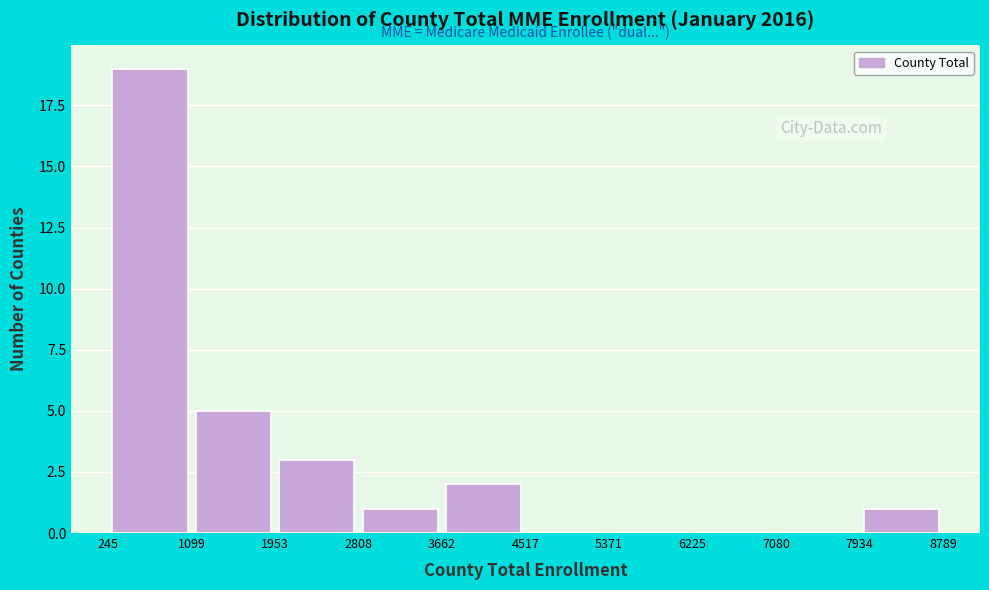

Reading left to right, transcribe this chart: for each bar, give the range it covers on the x-axis and its height. The values are not printed on the chart, so give them approximately, as read against the axis.

245 to 1099: 19
1099 to 1953: 5
1953 to 2808: 3
2808 to 3662: 1
3662 to 4517: 2
4517 to 5371: 0
5371 to 6225: 0
6225 to 7080: 0
7080 to 7934: 0
7934 to 8789: 1